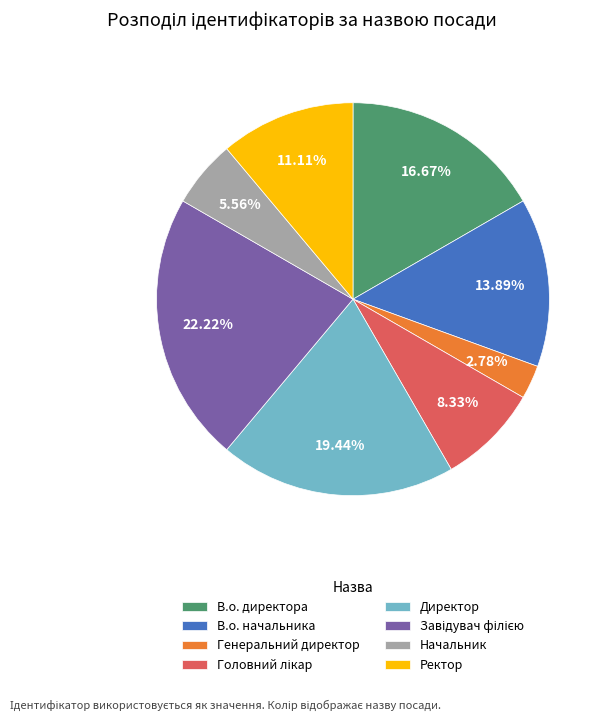

The Директор slice represents 29% of the pie. True or false?

False